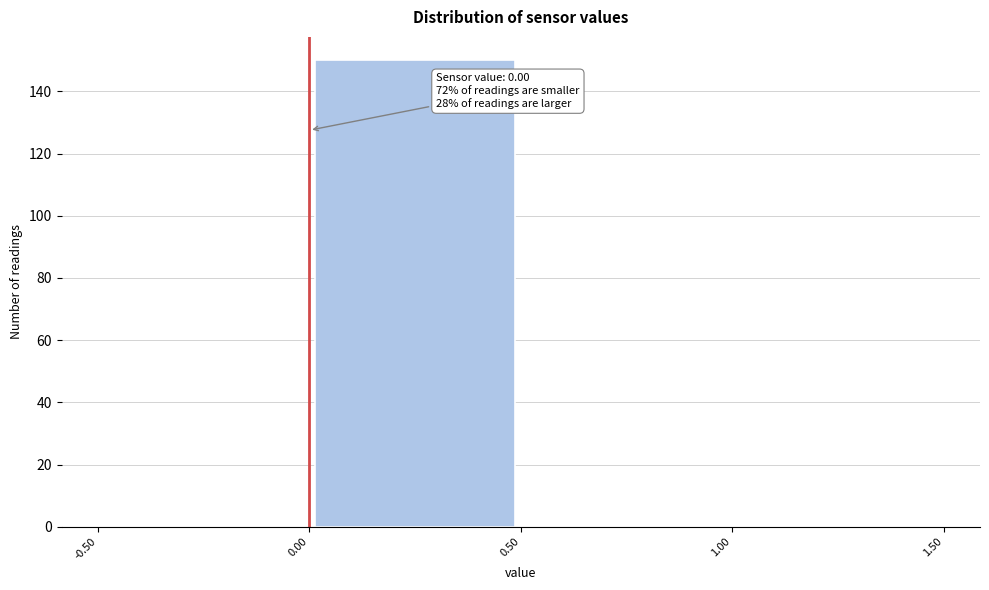

Over which range of the x-axis is the bar tallest?

0.00 to 0.50